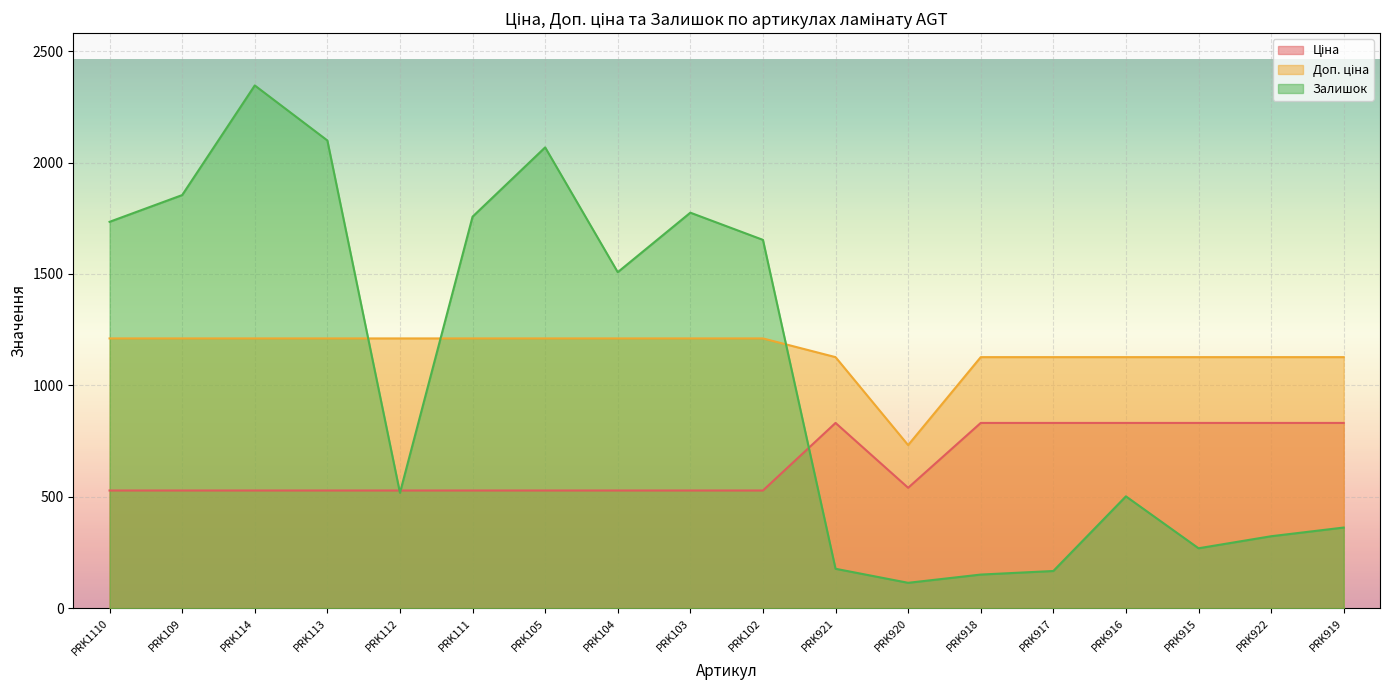

Reading left to right, list all the values displayed in this chart.

Ціна: 528.2	528.2	528.2	528.2	528.2	528.2	528.2	528.2	528.2	528.2	831.5	540.5	831.5	831.5	831.5	831.5	831.5	831.5
Доп. ціна: 1210.7	1210.7	1210.7	1210.7	1210.7	1210.7	1210.7	1210.7	1210.7	1210.7	1126.7	732.0	1126.7	1126.7	1126.7	1126.7	1126.7	1126.7
Залишок: 1734.0	1854.0	2346.0	2099.0	518.0	1757.0	2068.0	1508.0	1775.0	1653.0	177.0	114.0	151.0	167.0	502.0	269.0	323.0	362.0